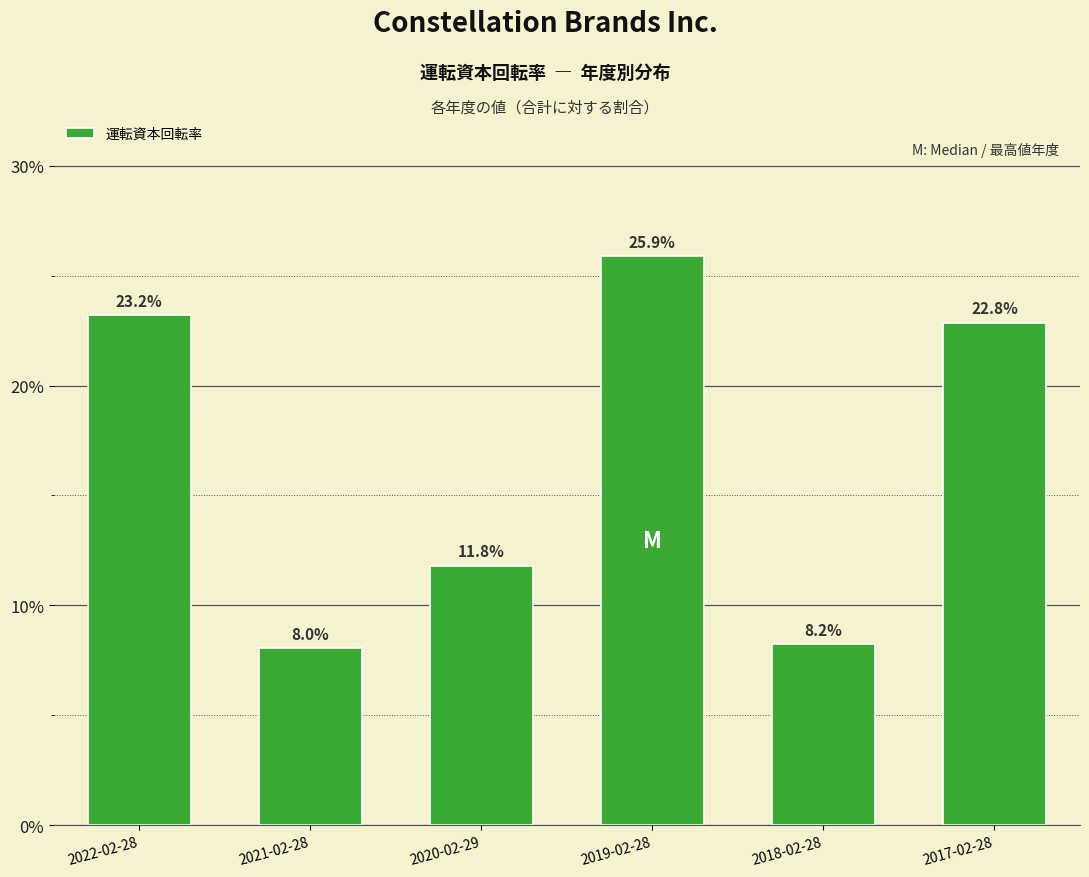

Reading right to left, transcribe all the data shown in this chart.

2017-02-28=22.8	2018-02-28=8.2	2019-02-28=25.9	2020-02-29=11.8	2021-02-28=8.0	2022-02-28=23.2